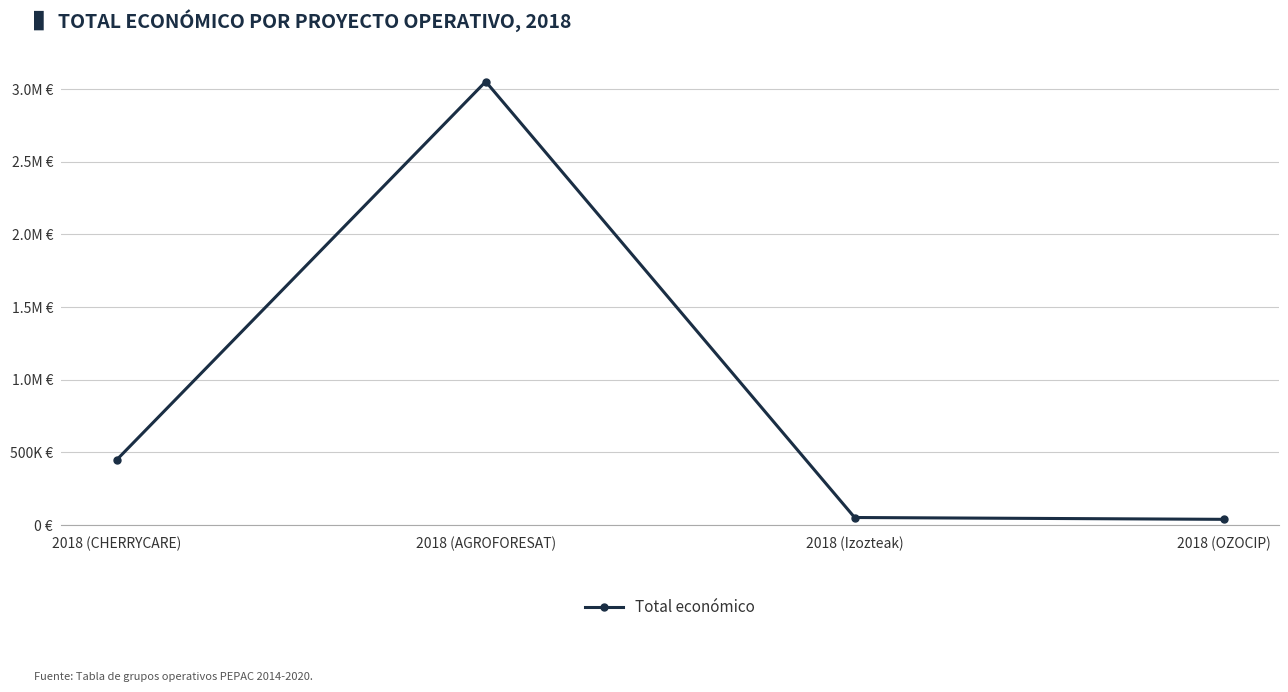

Is this an area chart (filled region under the line)?

No